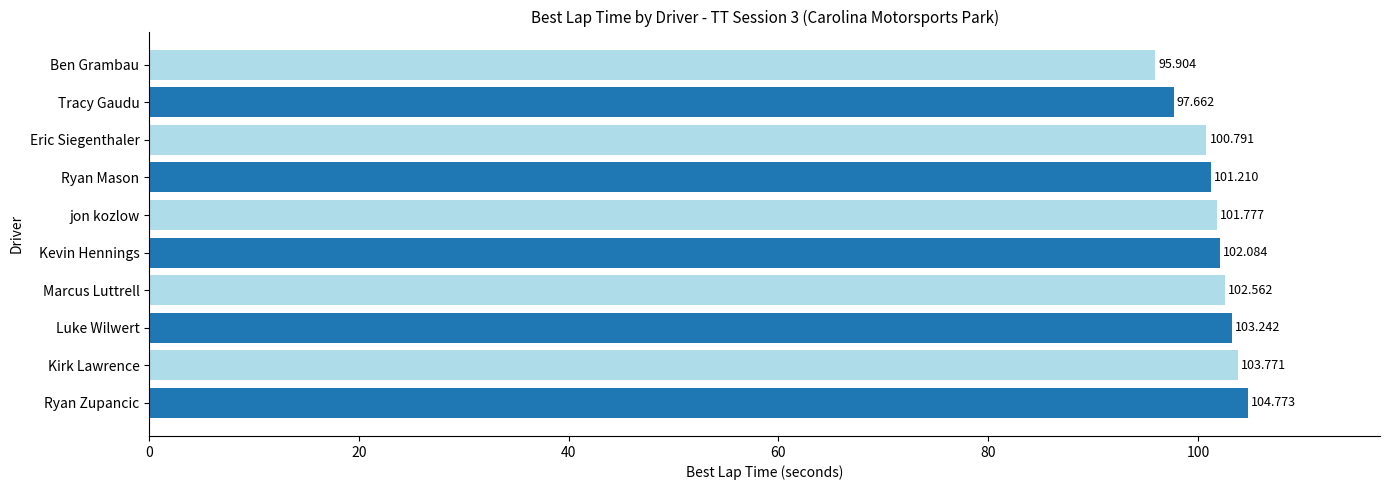

Which category has the lowest value across all series?

Ben Grambau